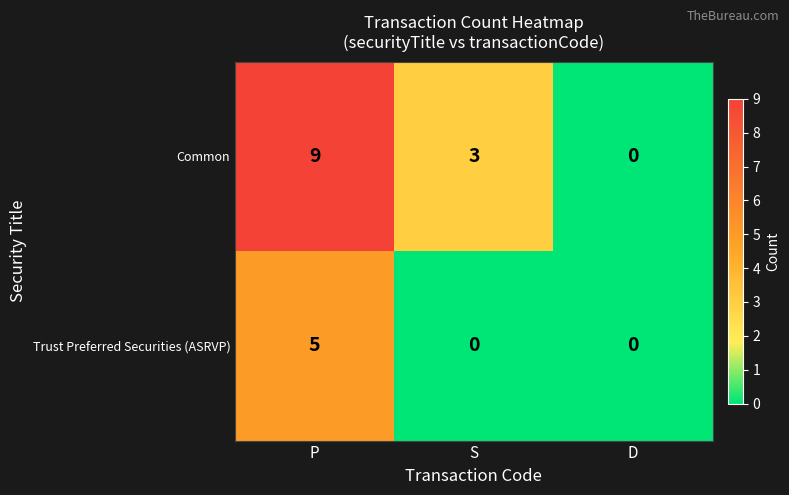

Reading right to left, list all the values displayed in this chart.

Common: 0	3	9
Trust Preferred Securities (ASRVP): 0	0	5